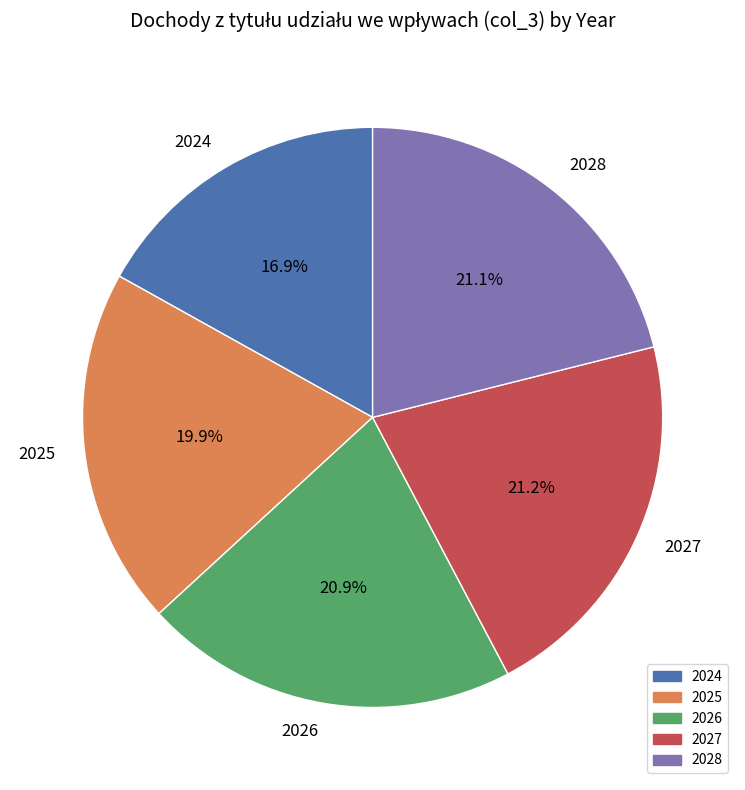

What is the smallest slice in the pie chart?

2024